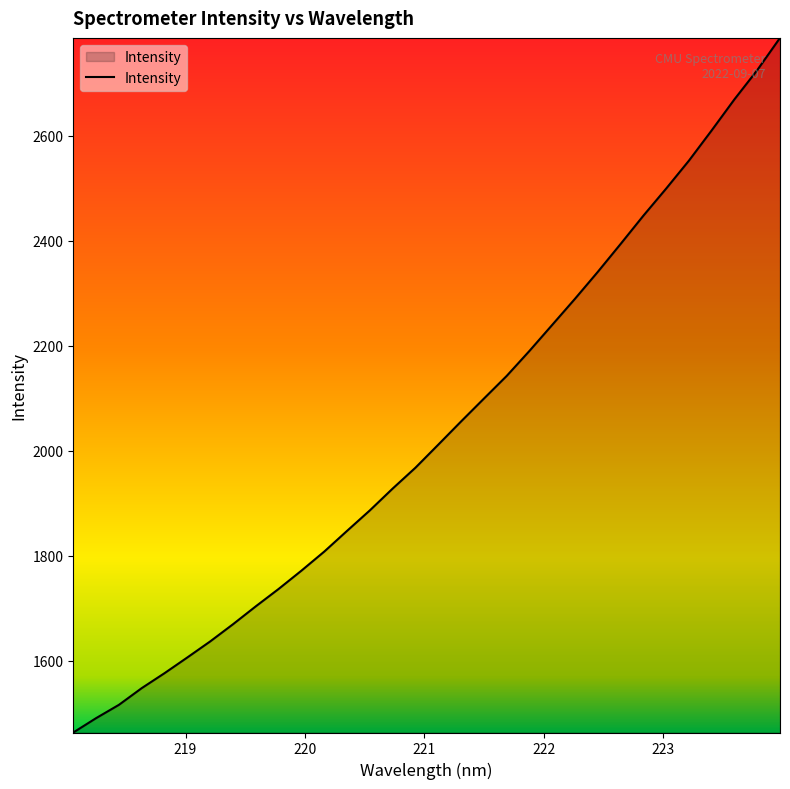

What is the greatest value displayed?

2786.1